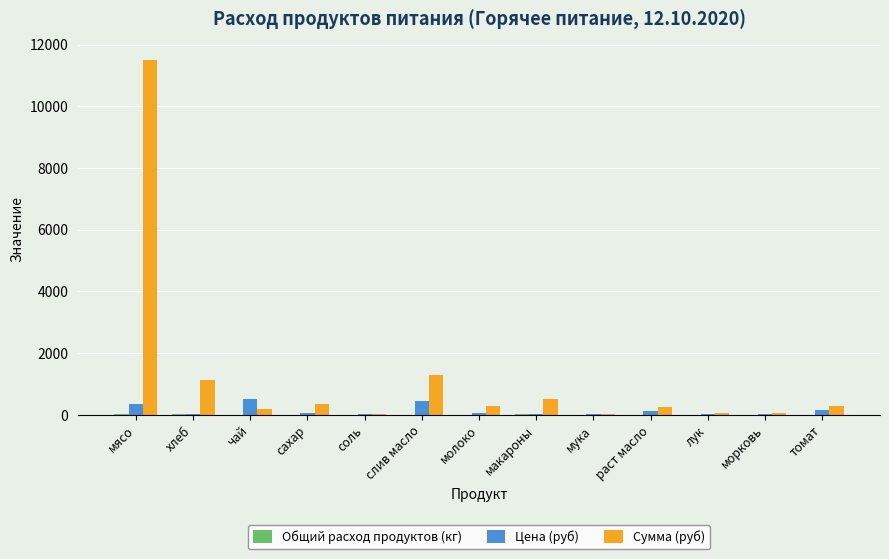

Which series has the largest total across all categories?

Сумма (руб)